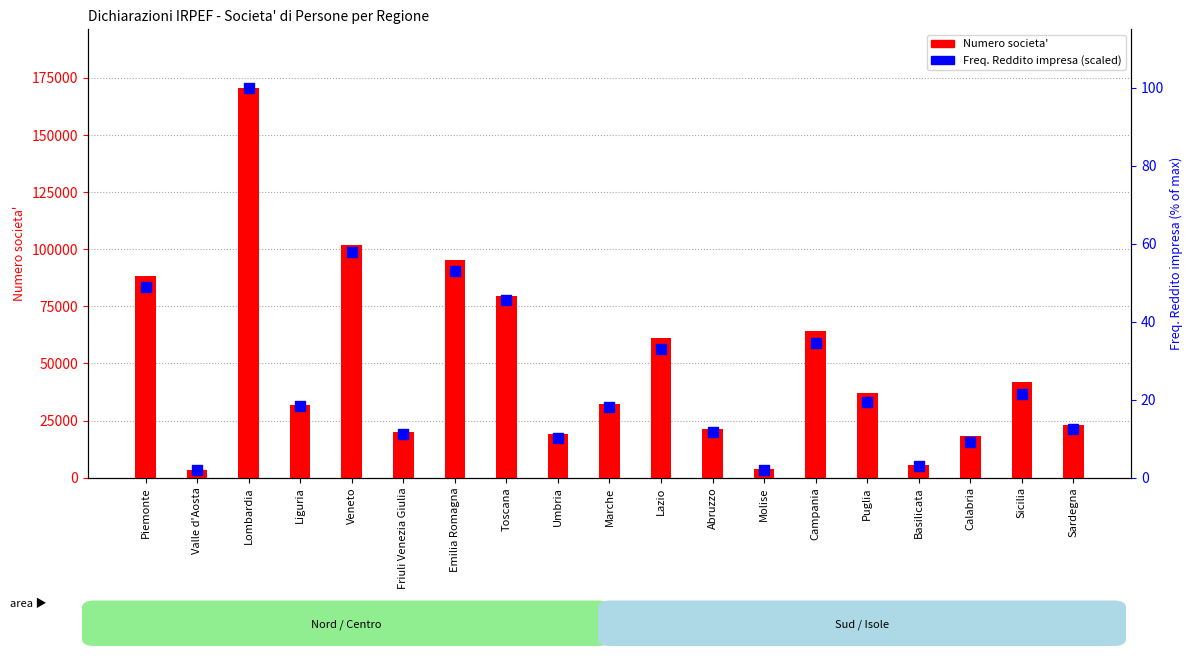

Which series contains the highest Y value?

Numero societa'